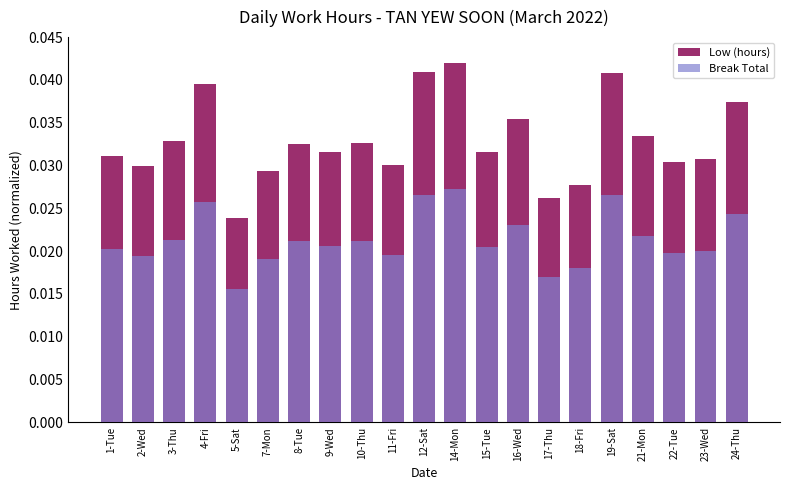

What is the label of the 19th bar from the right?

3-Thu